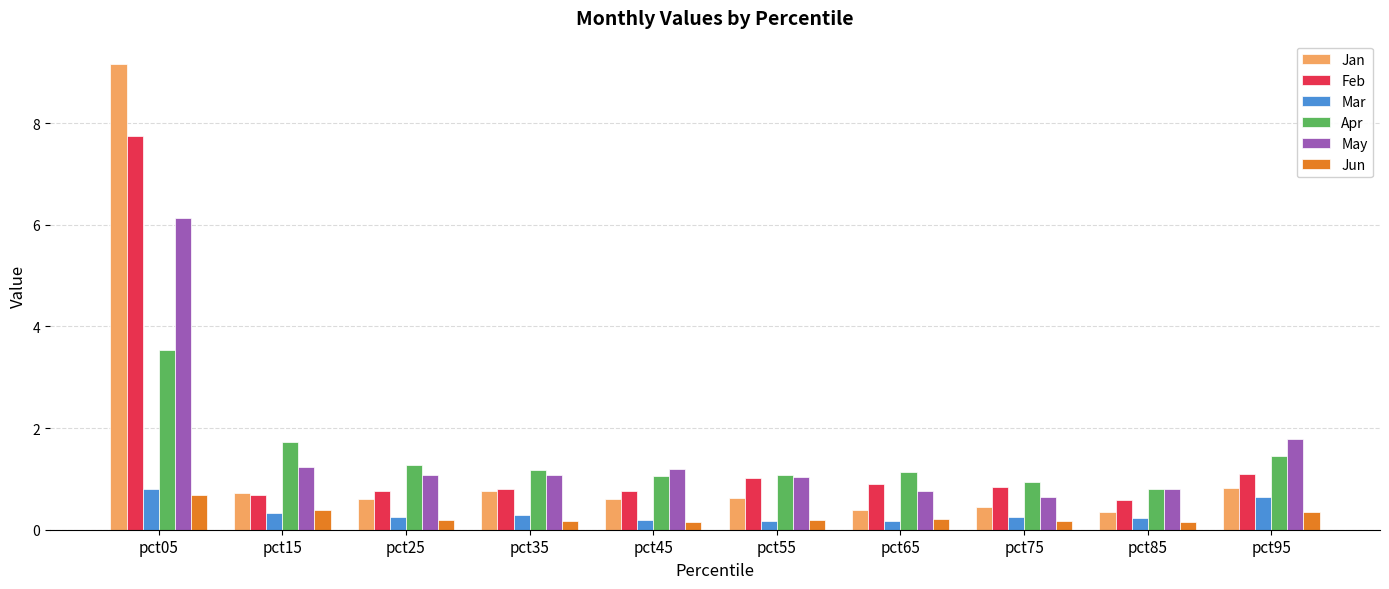

What is the sum of the Jun values at pct35 and pct55?

0.4